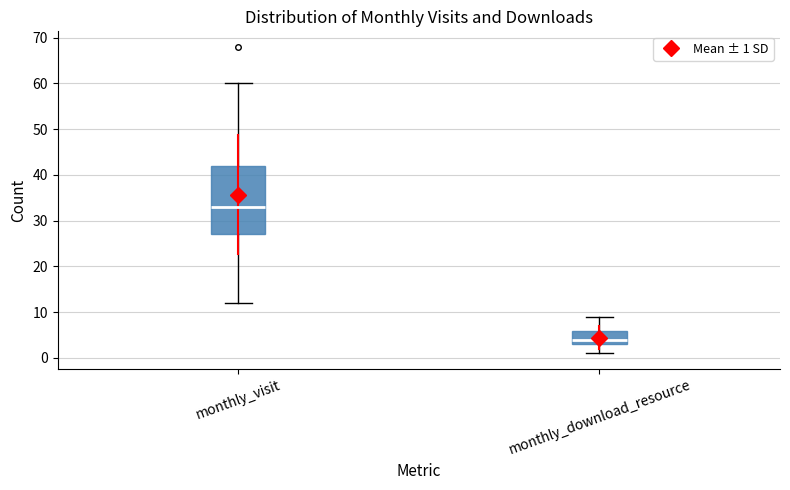

Which box's median line is the lowest?

monthly_download_resource